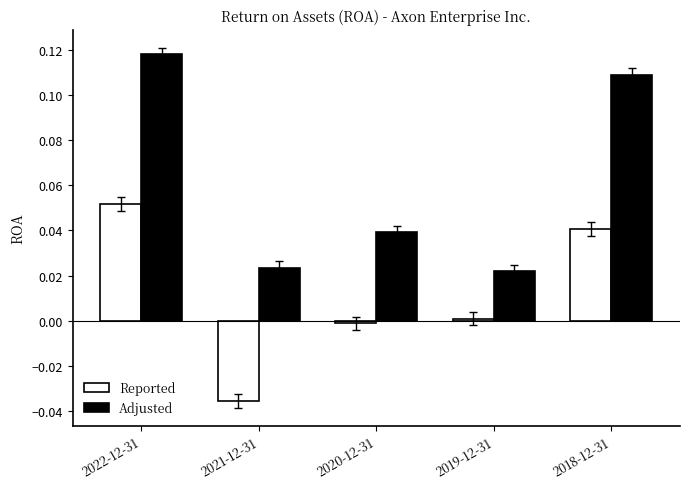

Which series has the largest total across all categories?

Adjusted